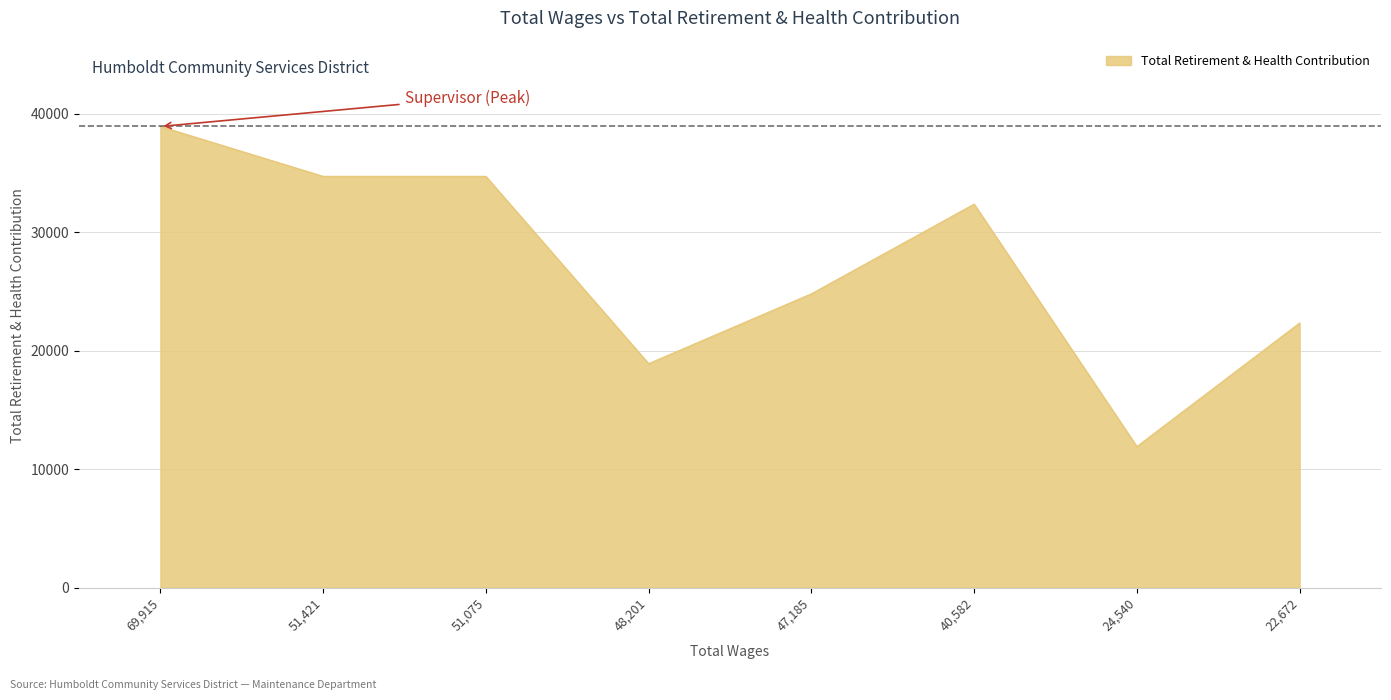

How many lines are shown in the chart?

1